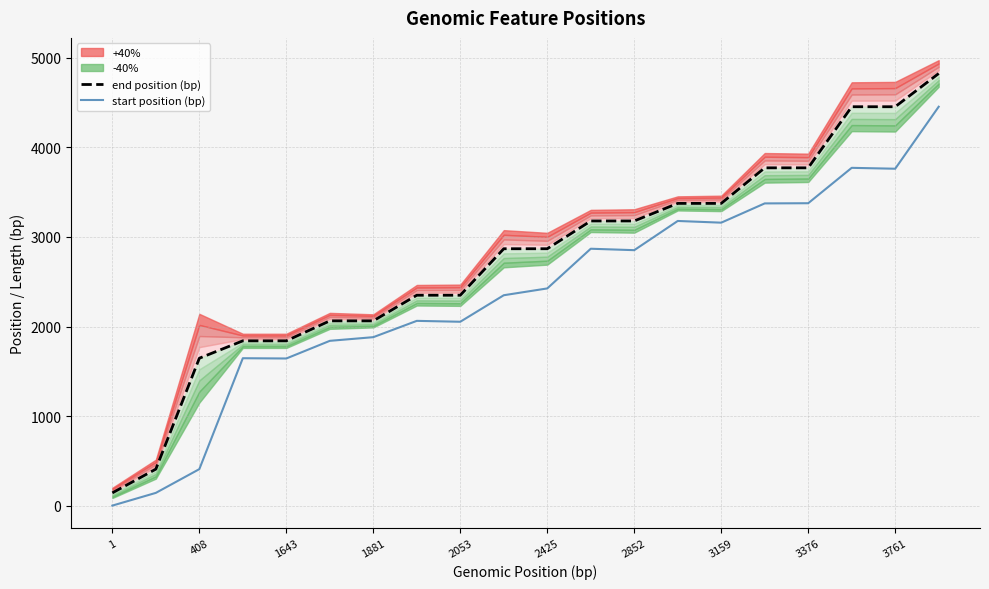

The value of start position (bp) at 1643 is 1643. True or false?

True